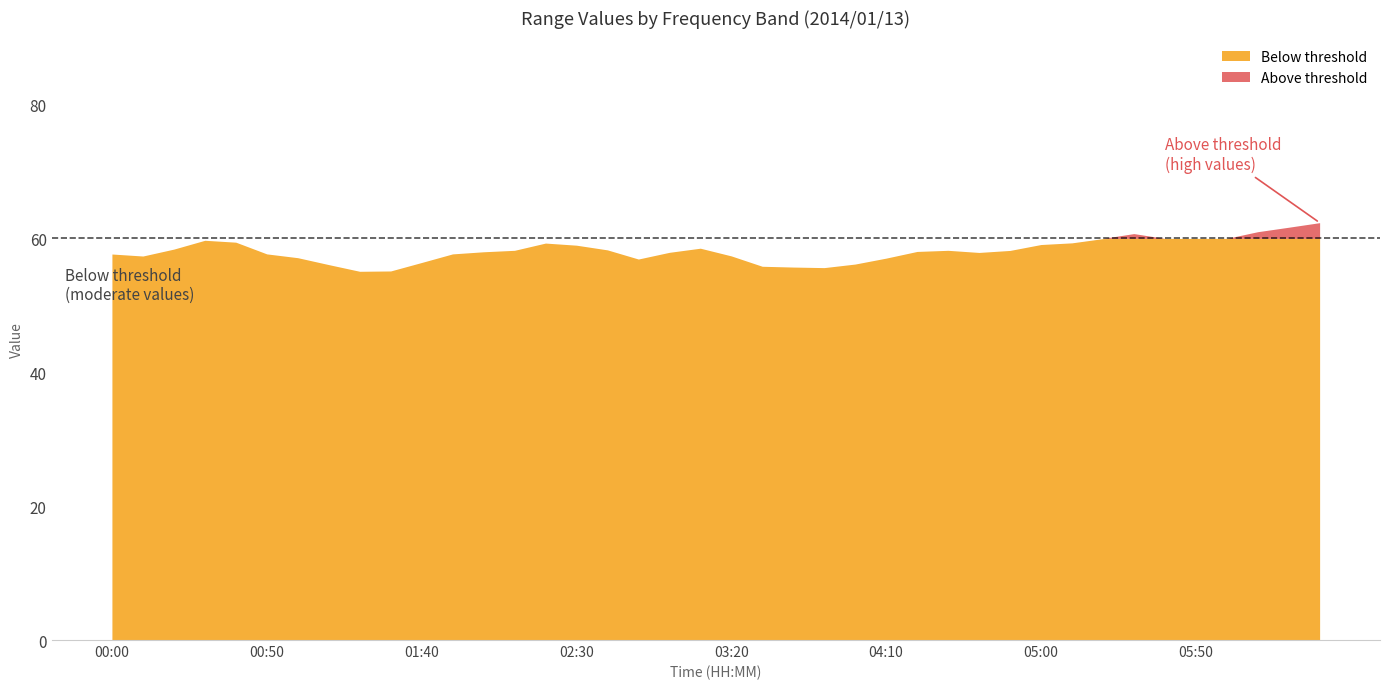

Does the chart have visible grid lines?

No